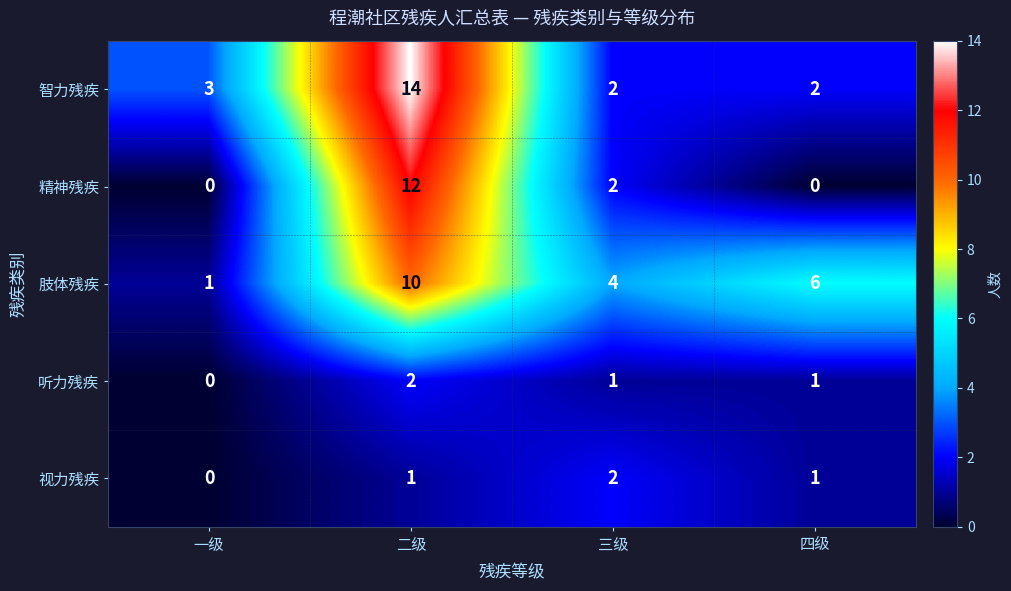

What is the difference between the highest and lowest values at 三级?

3